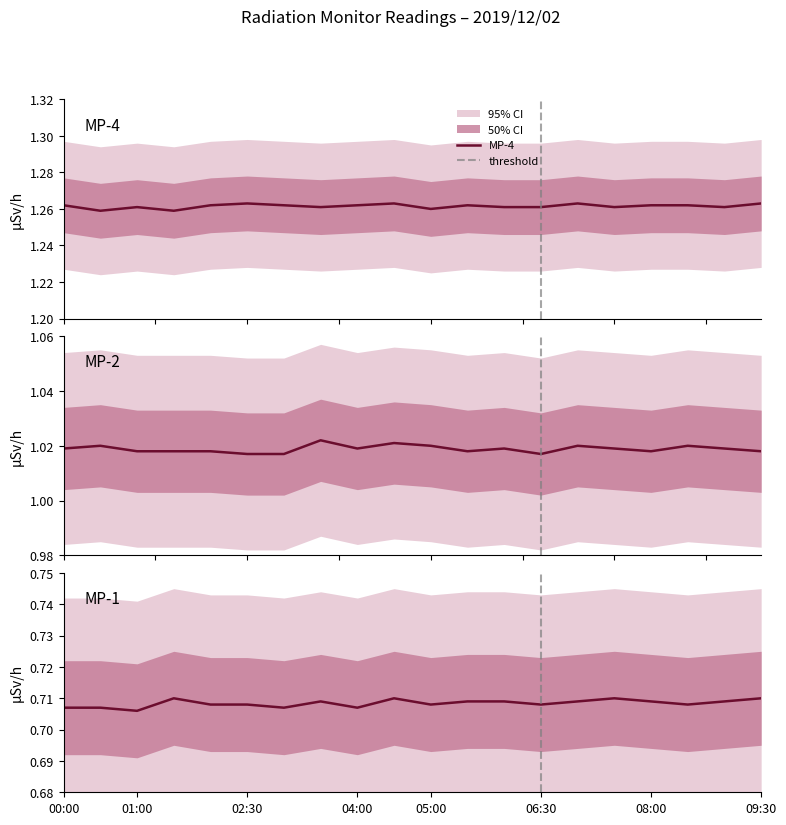

Is this an area chart (filled region under the line)?

No